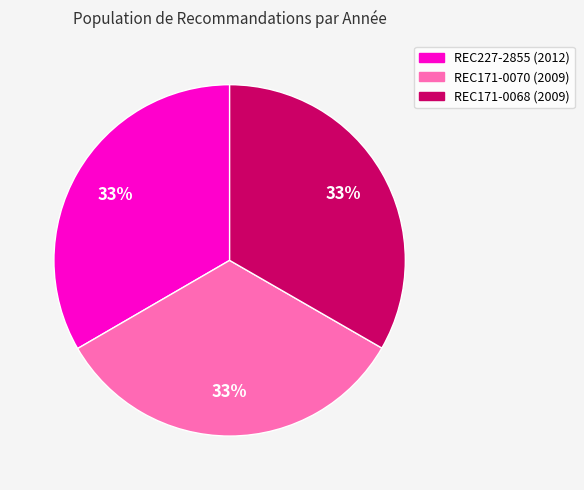

The REC171-0070 slice represents 45% of the pie. True or false?

False